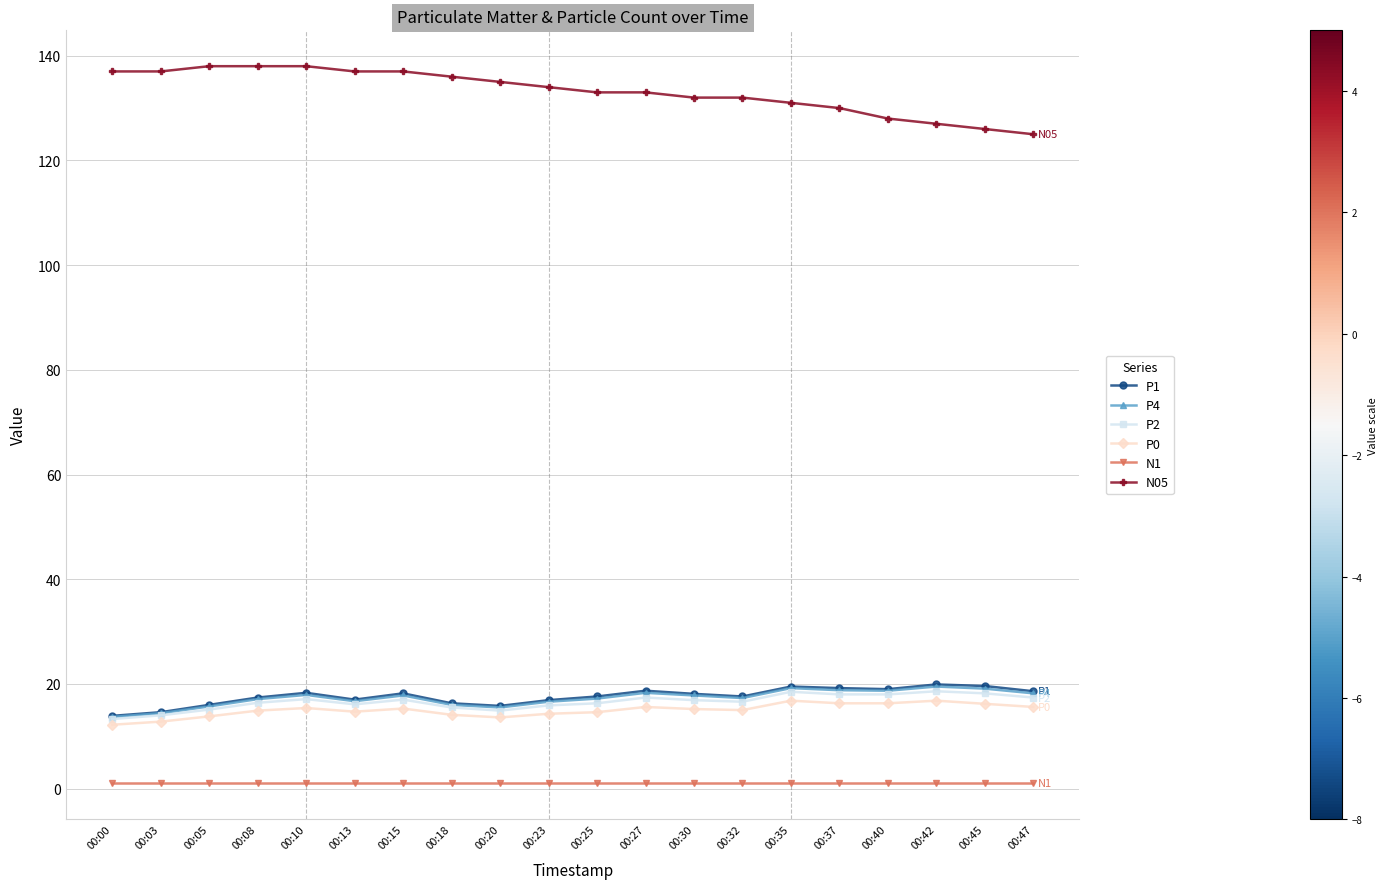

The N05 series shows 72.9 at 00:30. True or false?

False